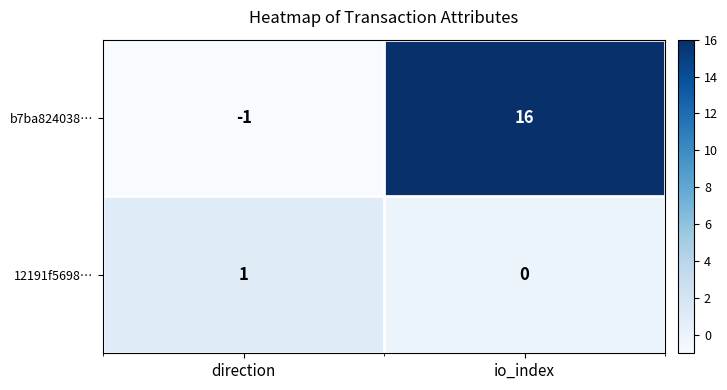

List the series in order of their peak value, lowest first.

12191f5698…, b7ba824038…